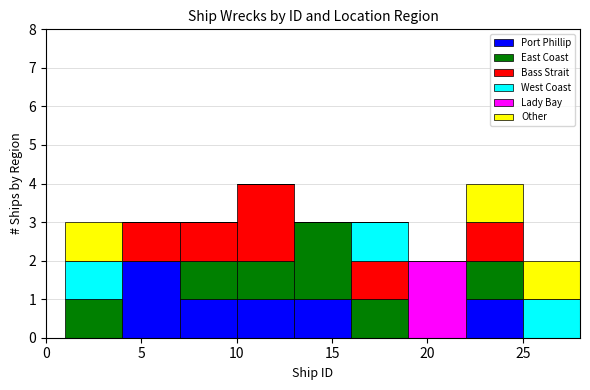

Reading left to right, transcribe this chart: for each stacked bar, give the range it covers on the x-axis and its total height. The values are not printed on the chart, so give them approximately, as read against the axis.

1 to 4: 3
4 to 7: 3
7 to 10: 3
10 to 13: 4
13 to 16: 3
16 to 19: 3
19 to 22: 2
22 to 25: 4
25 to 28: 2